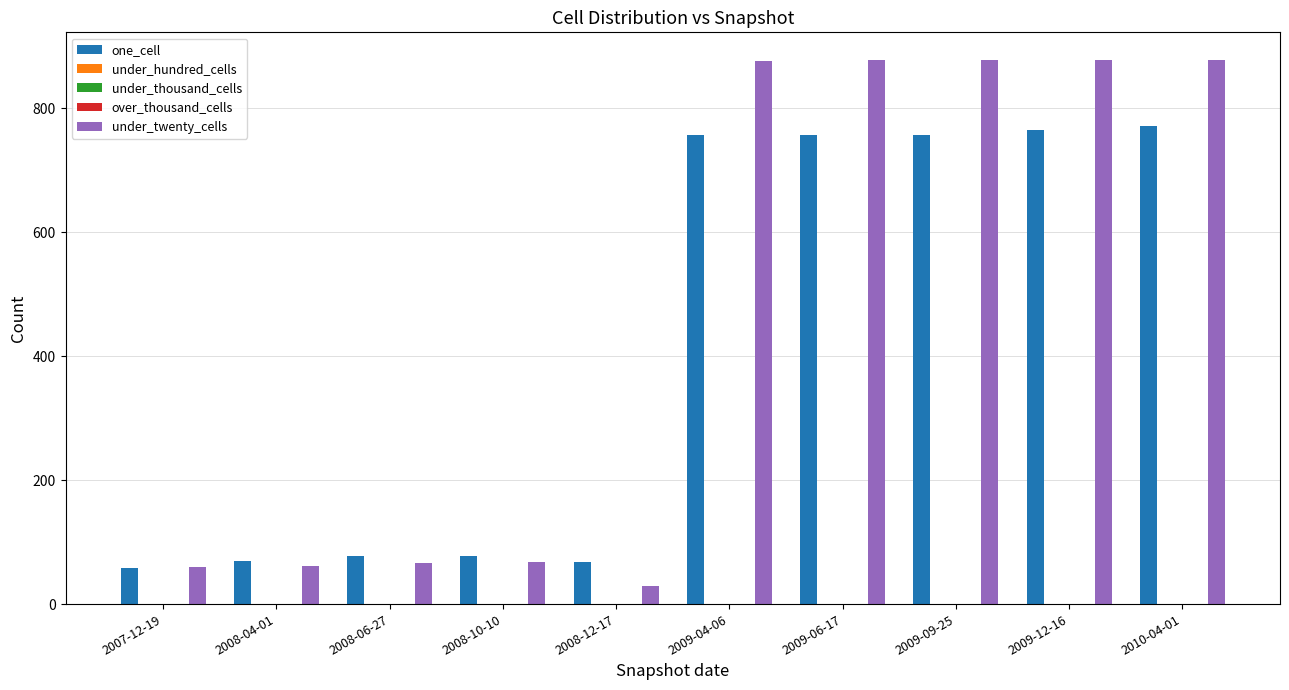

Reading left to right, extract all data points from this chart.

one_cell: 58	70	77	77	68	758	757	757	765	772
under_hundred_cells: 0	0	0	0	0	0	0	0	0	0
under_thousand_cells: 0	0	0	0	0	0	0	0	0	0
over_thousand_cells: 0	0	0	0	0	0	0	0	0	0
under_twenty_cells: 60	62	67	68	30	877	878	878	878	879